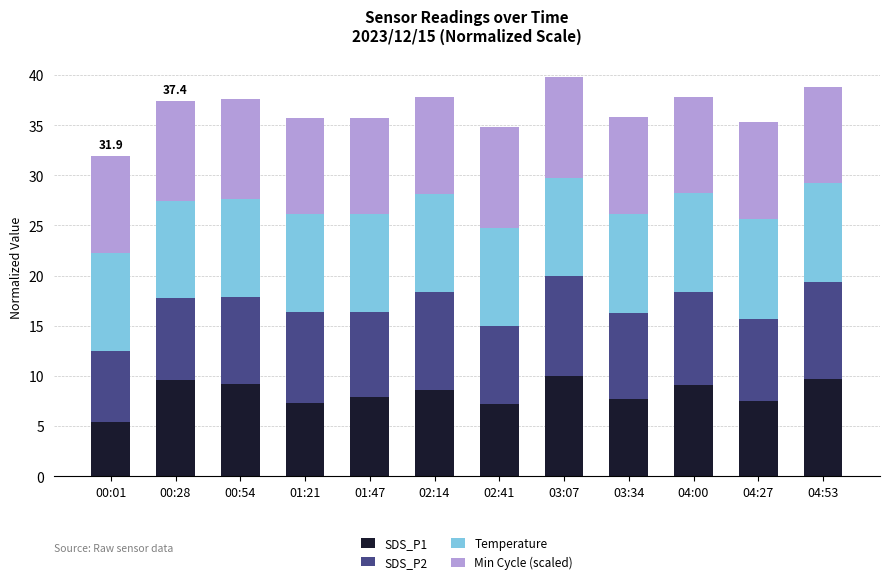

What is the total value across all series at 00:01?

31.9